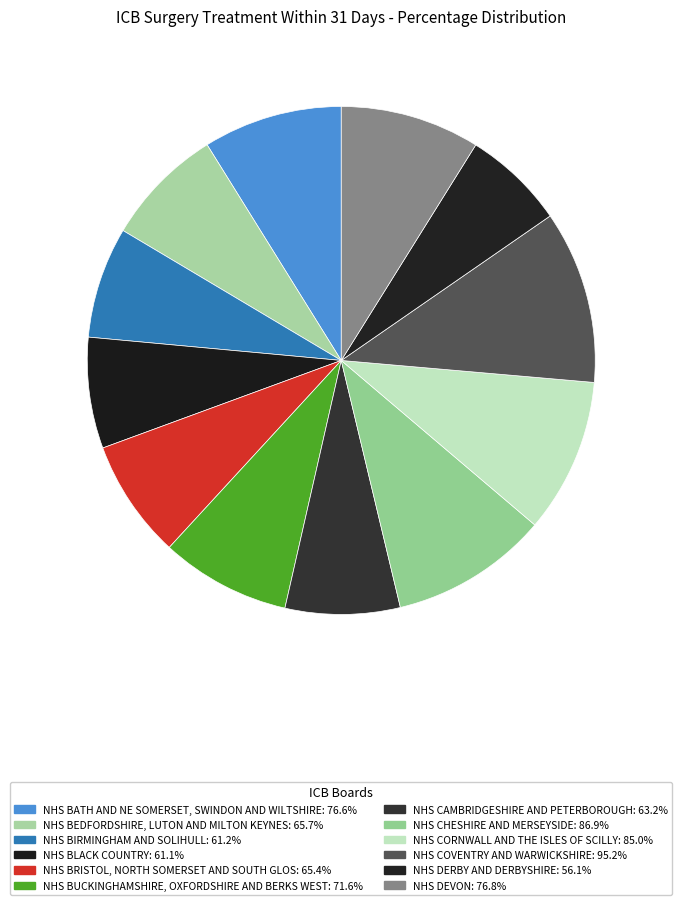

To the nearest percent, what is the average slice percentage?

8%